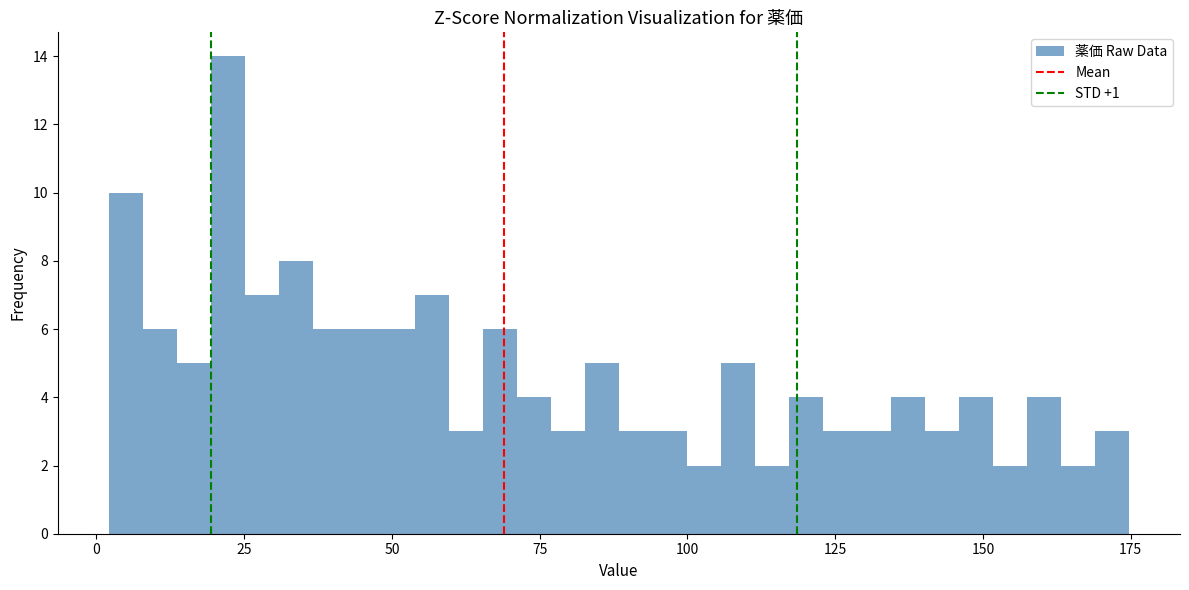

Read against the x-axis, roughly where is the centre of the tallest bar?

20